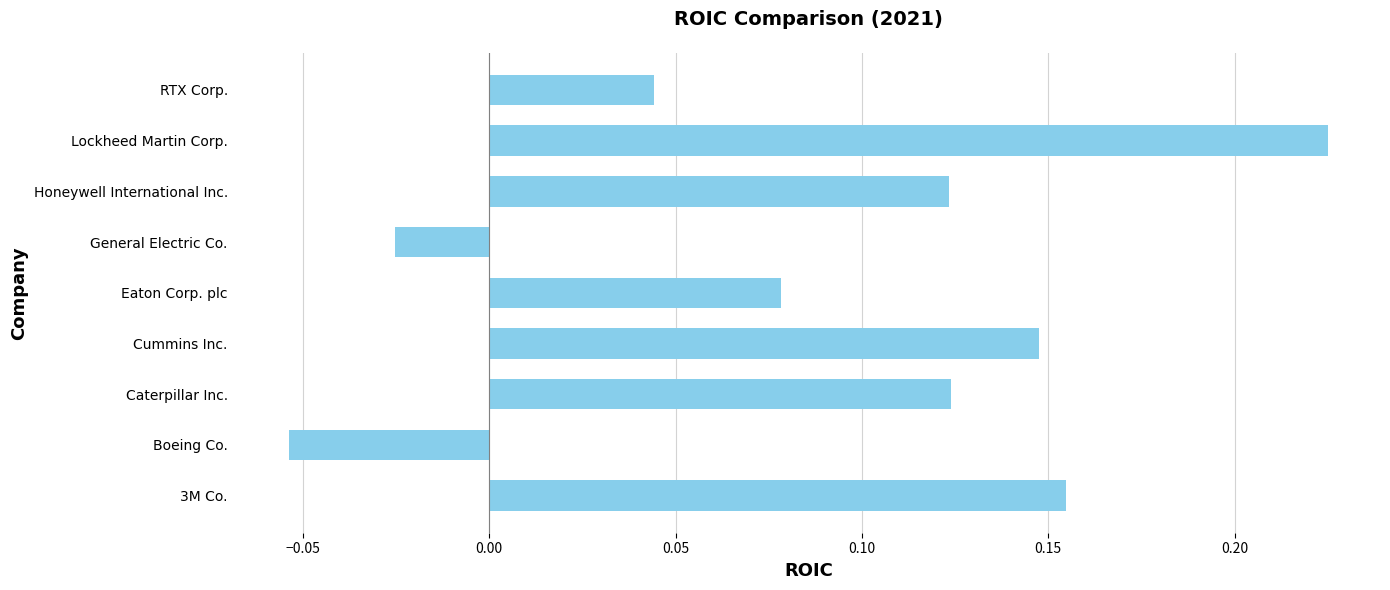

The chart shows a value of 0.1 at Lockheed Martin Corp.. True or false?

False